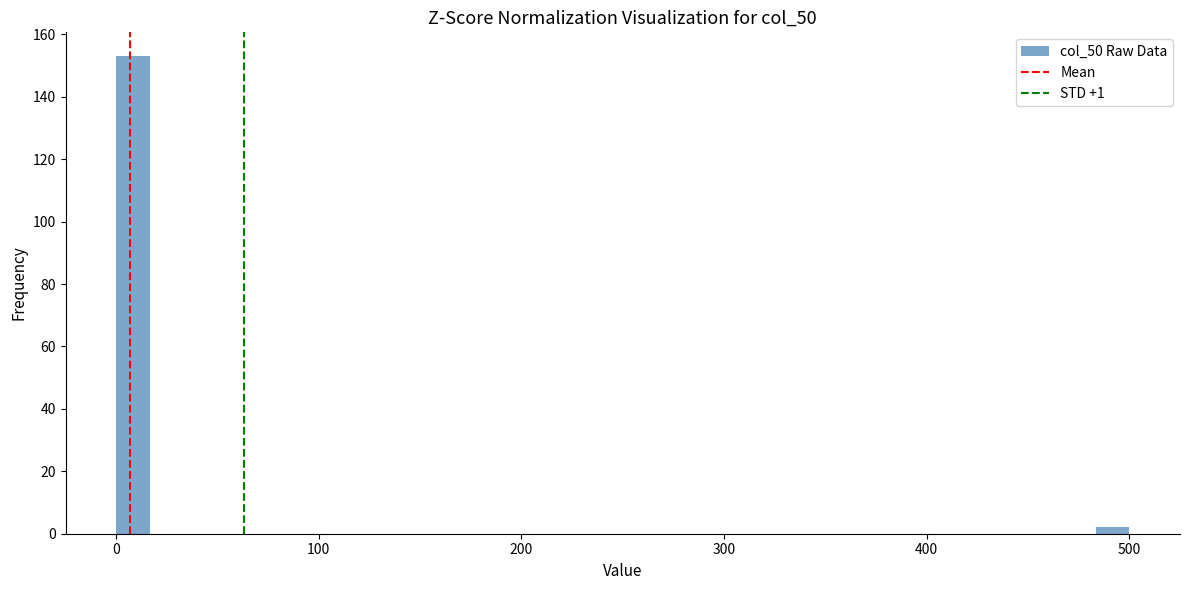

Read against the x-axis, roughly where is the centre of the tallest bar?

10